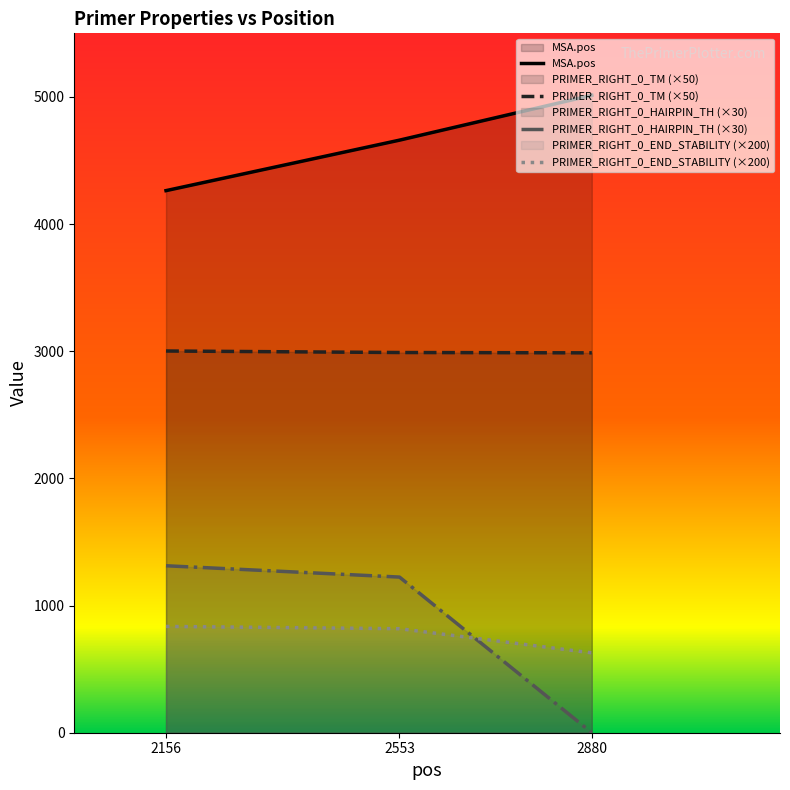

Which series has the widest spread of values?

PRIMER_RIGHT_0_HAIRPIN_TH (×30)